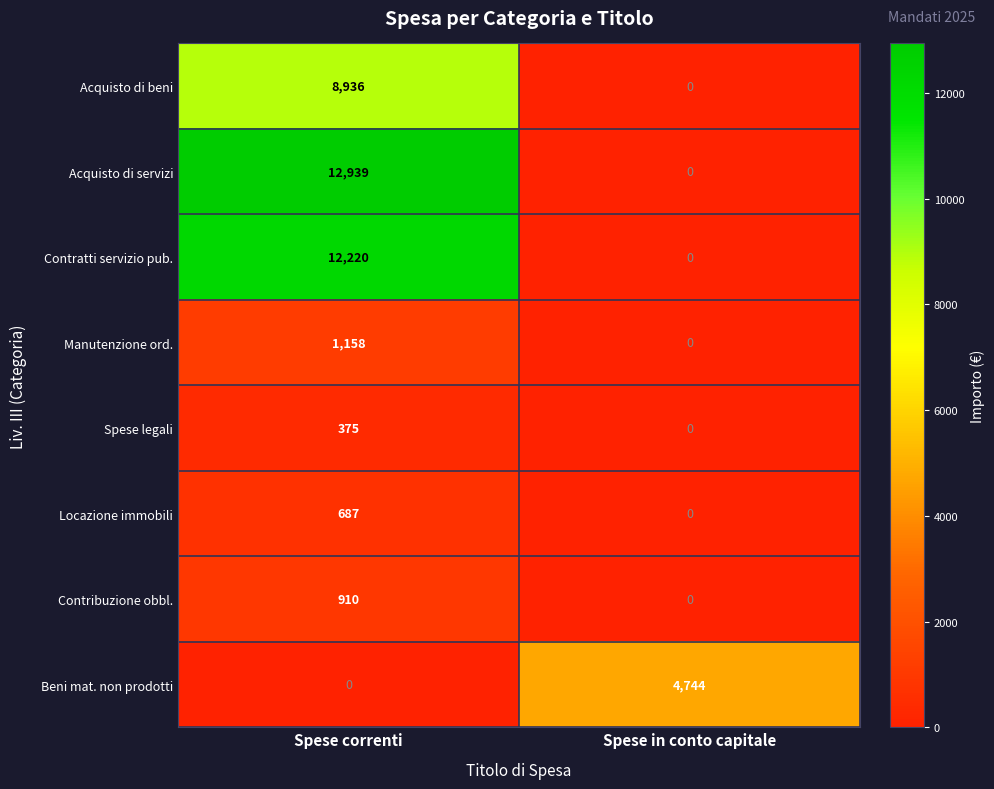

Reading right to left, extract all data points from this chart.

Acquisto di beni: Spese in conto capitale=0	Spese correnti=8936
Acquisto di servizi: Spese in conto capitale=0	Spese correnti=12939
Contratti servizio pub.: Spese in conto capitale=0	Spese correnti=12220
Manutenzione ord.: Spese in conto capitale=0	Spese correnti=1158
Spese legali: Spese in conto capitale=0	Spese correnti=375
Locazione immobili: Spese in conto capitale=0	Spese correnti=687
Contribuzione obbl.: Spese in conto capitale=0	Spese correnti=910
Beni mat. non prodotti: Spese in conto capitale=4744	Spese correnti=0